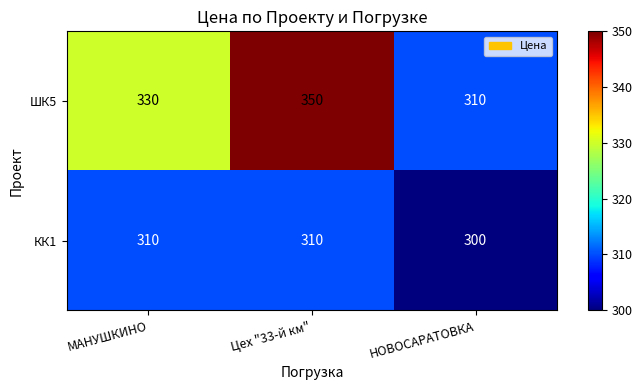

How many distinct data groups are displayed?

2